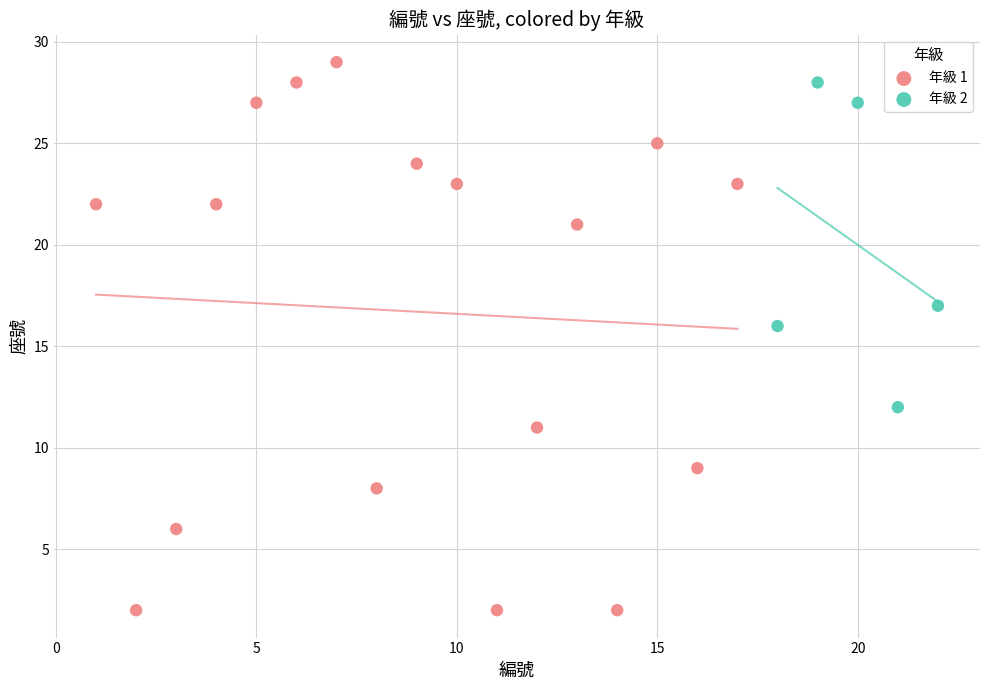

Which series contains the lowest Y value?

年級 1